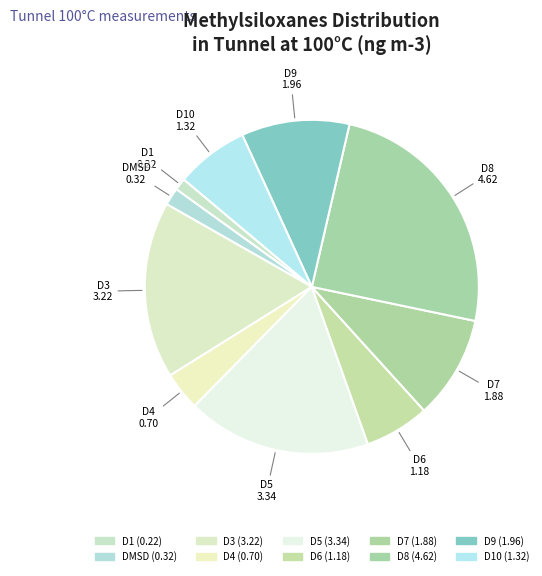

Which slice is the smallest?

D1